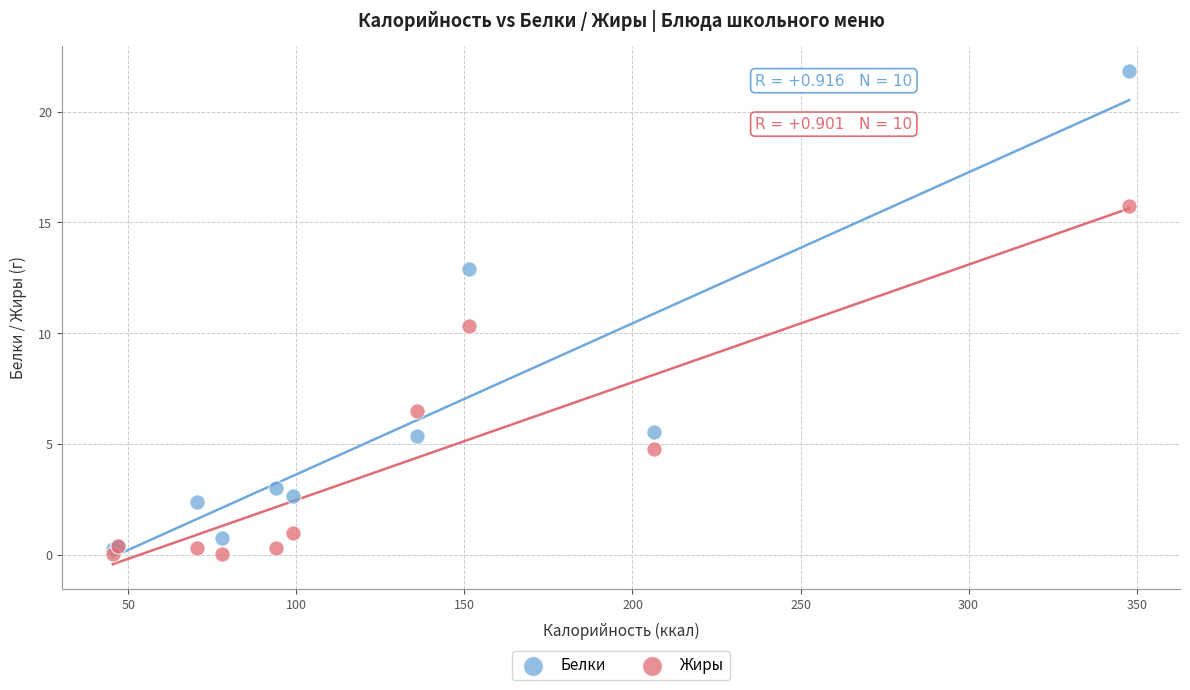

Which series reaches the maximum Y coordinate?

Белки